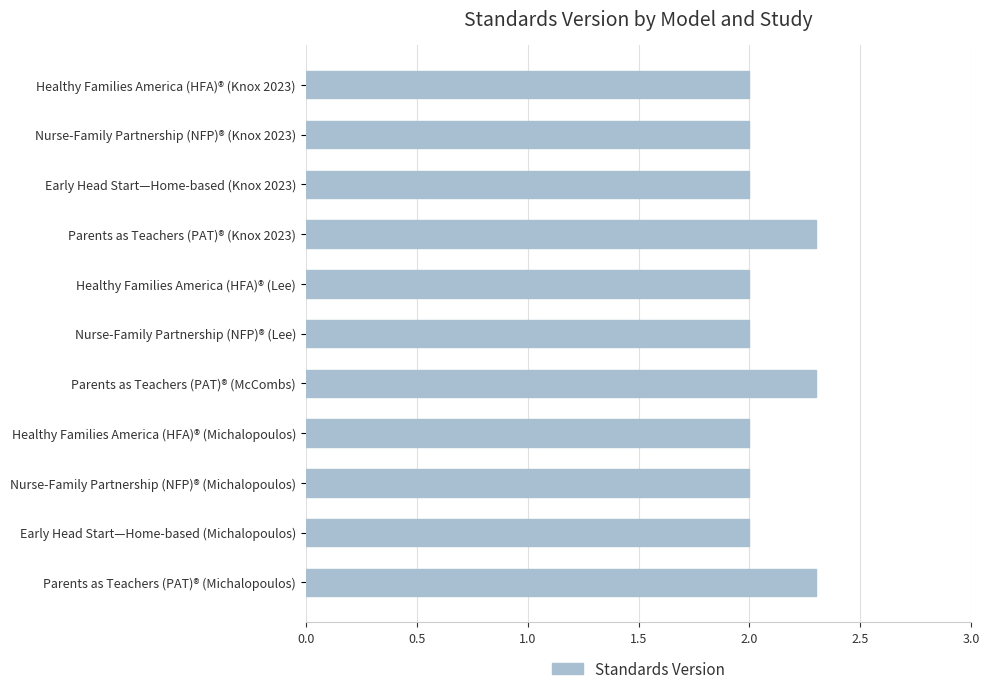

Reading top to bottom, what are all the values shown in this chart?

2.0	2.0	2.0	2.3	2.0	2.0	2.3	2.0	2.0	2.0	2.3